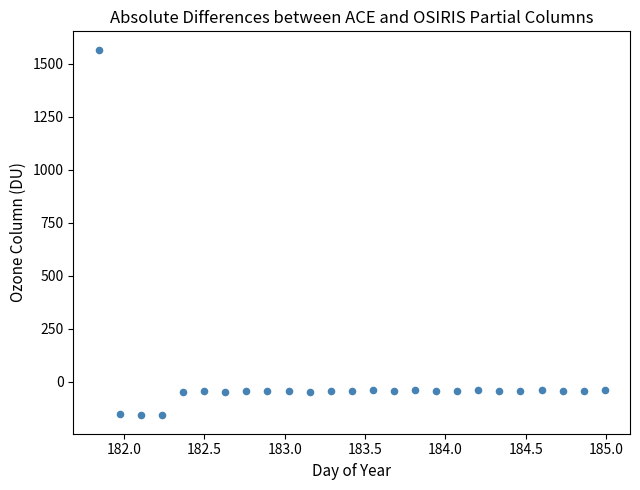

What is the range of Y values (max minus min)?

1727.1